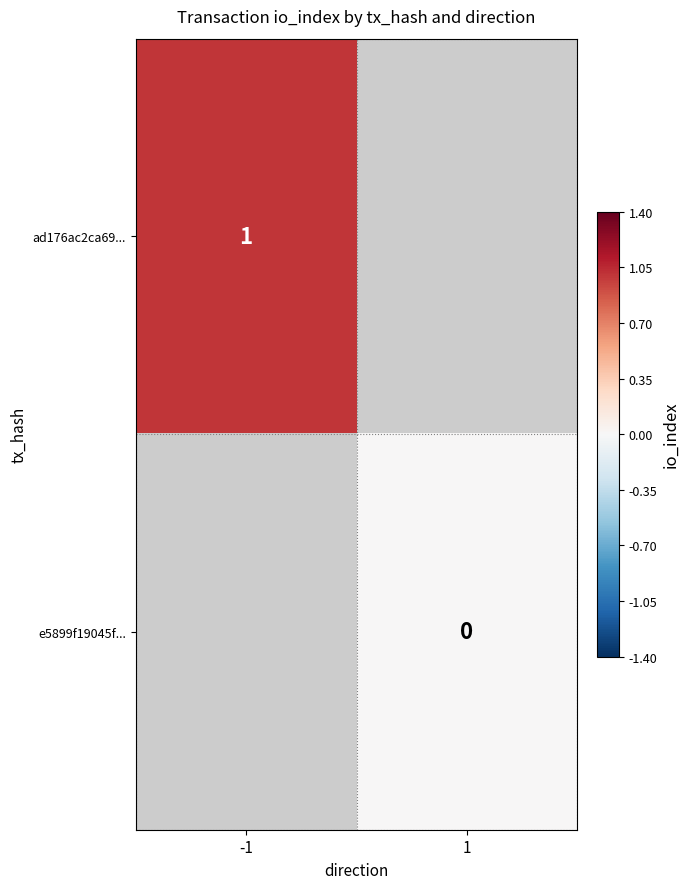

True or false: ad176ac2ca69... has a value of 1 at -1.

True